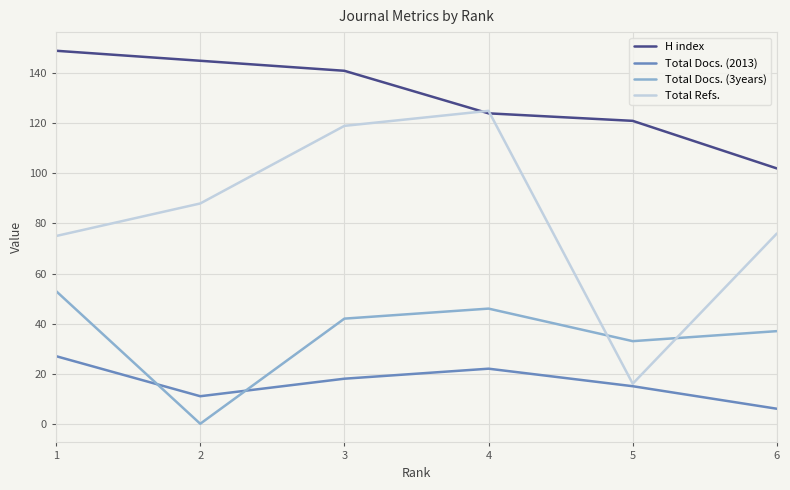

Which category has the highest value across all series?

1